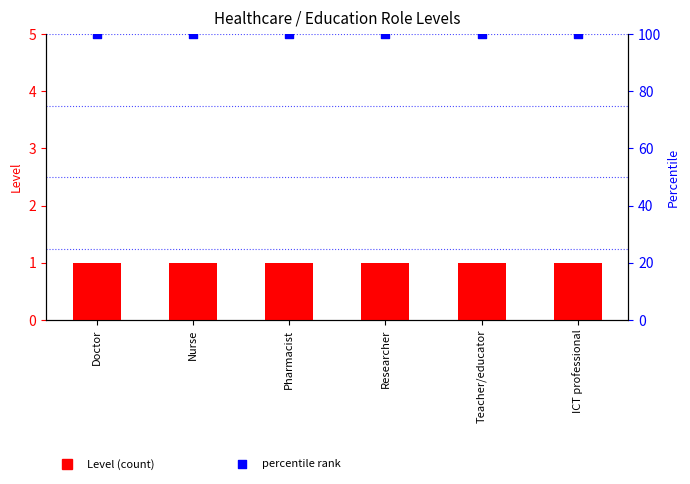

At how many categories does at least one series exceed 4?

6